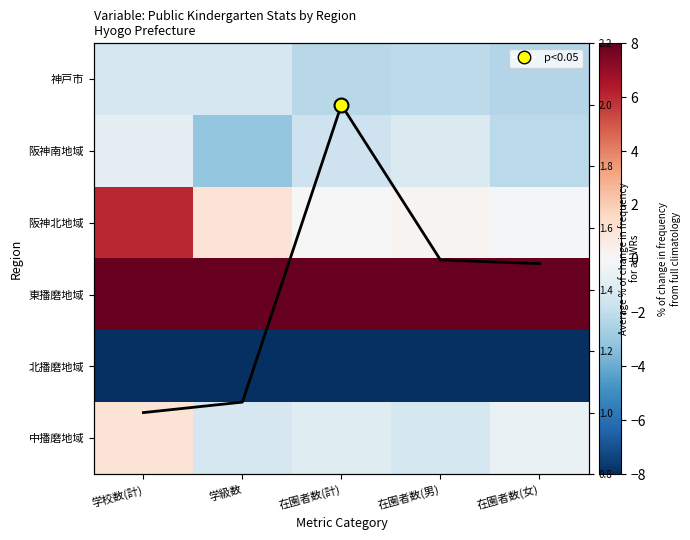

The value of 神戸市 at 学校数(計) is -1.9. True or false?

False